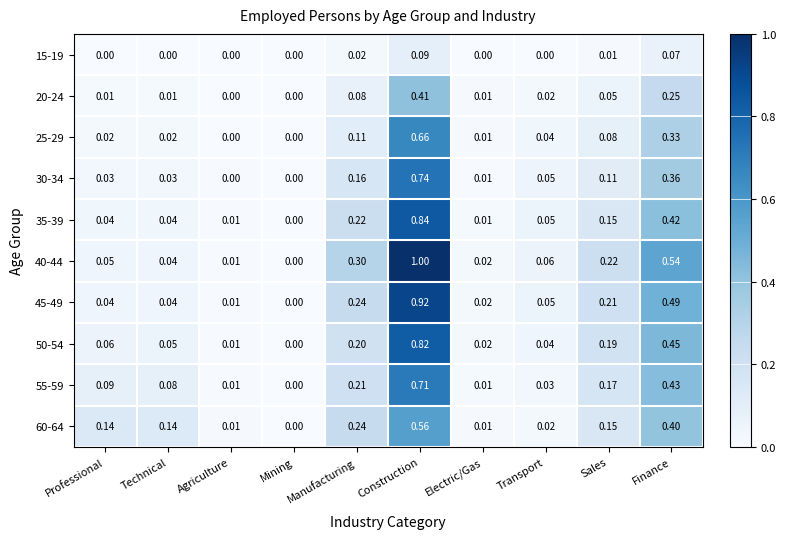

Which label corresponds to the largest value in the chart?

Construction